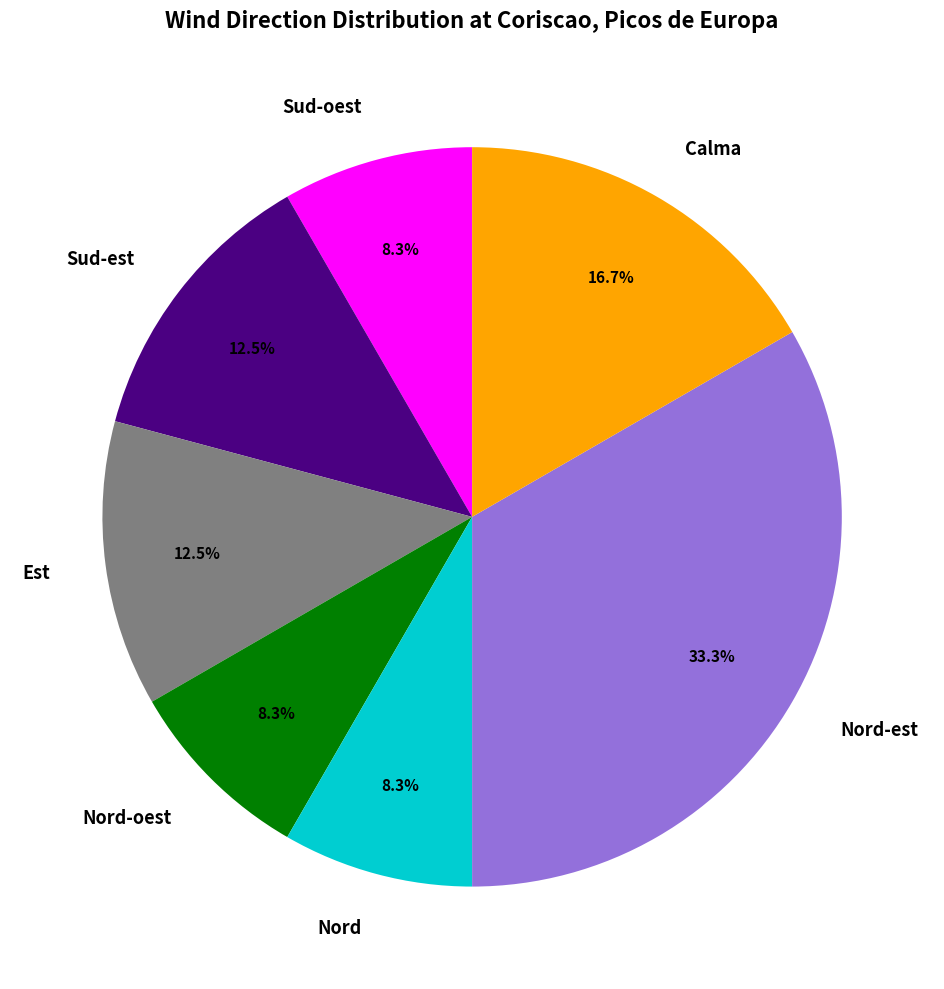

What percentage do Est and Sud-est together represent?

25.0%